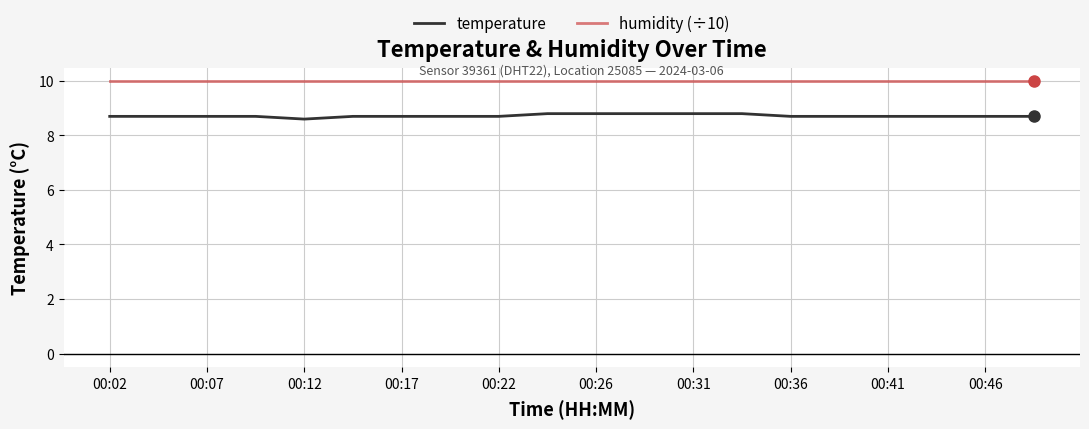

Rank the series by their maximum value, from highest to lowest.

humidity (÷10), temperature